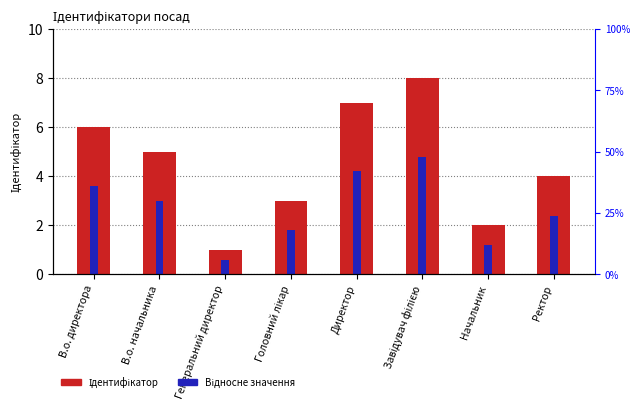

The value of Ідентифікатор at Директор is 7.0. True or false?

True